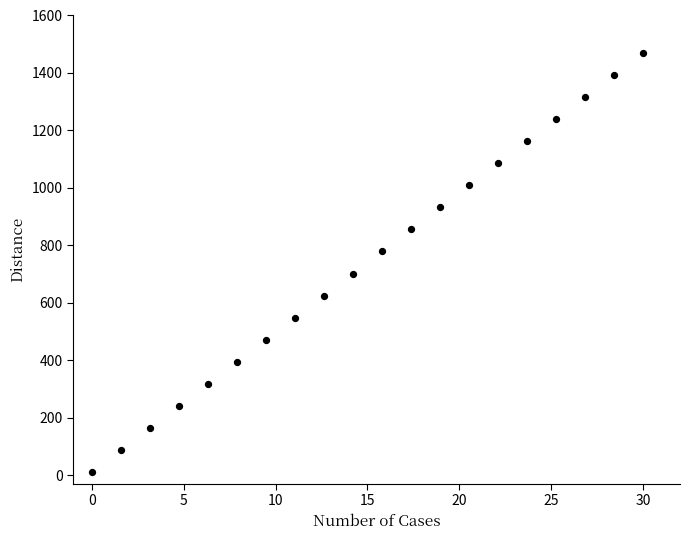

What is the range of X values (max minus min)?

30.0